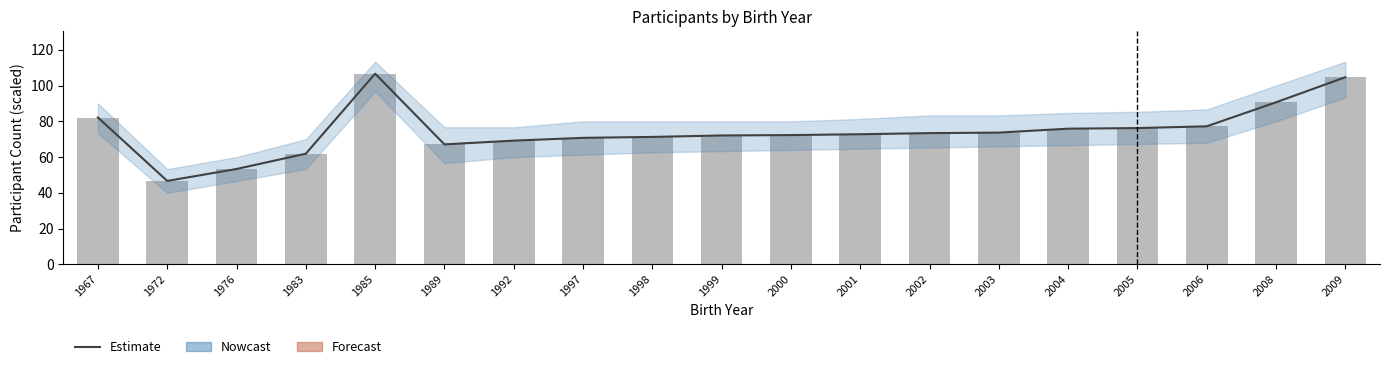

What is the average value?

74.6